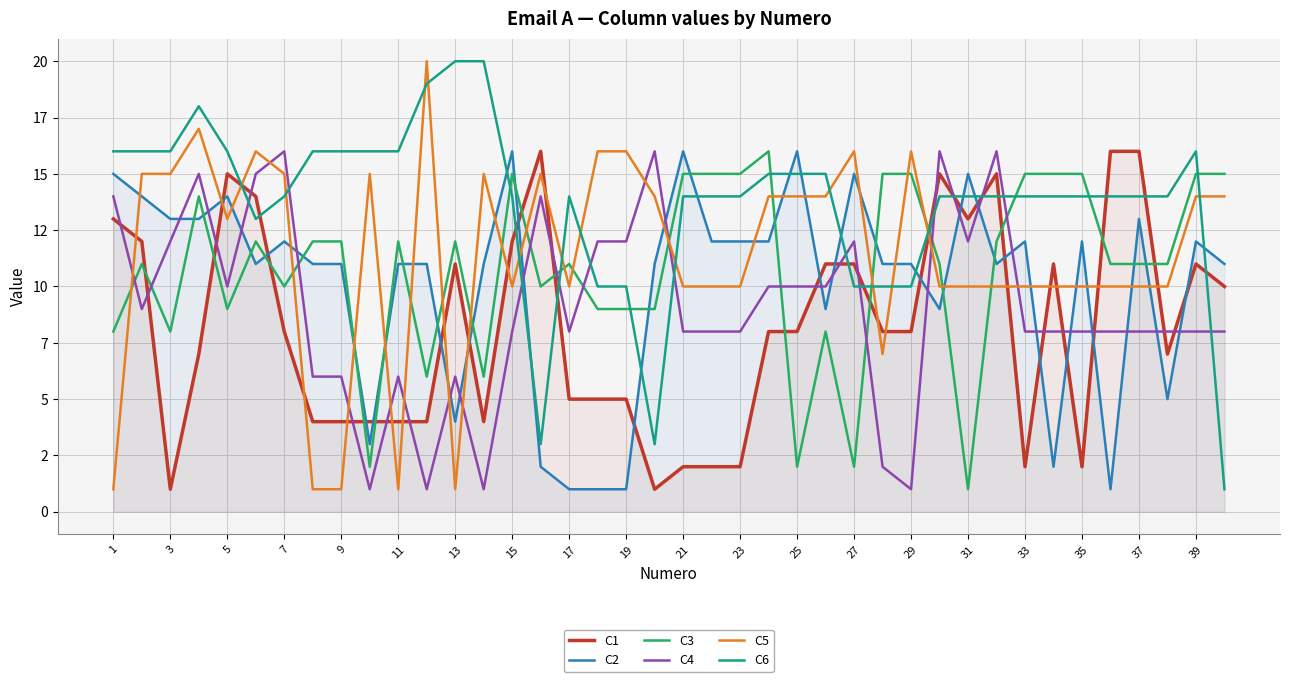

Does the chart display data point markers on the line(s)?

No